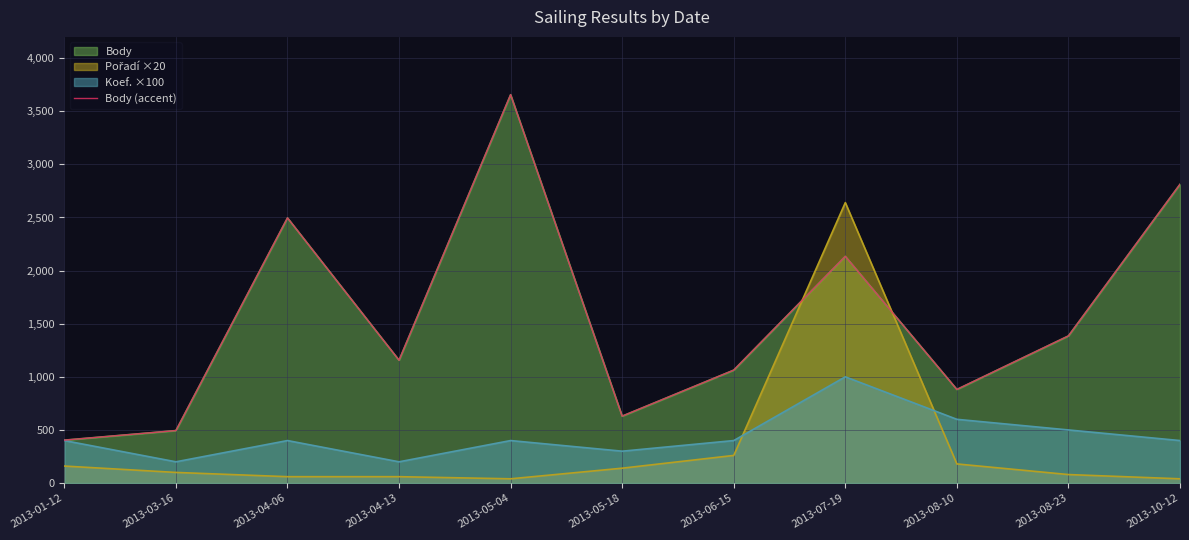

List the labels in order of value, largest first.

2013-05-04, 2013-10-12, 2013-04-06, 2013-07-19, 2013-08-23, 2013-04-13, 2013-06-15, 2013-08-10, 2013-05-18, 2013-03-16, 2013-01-12